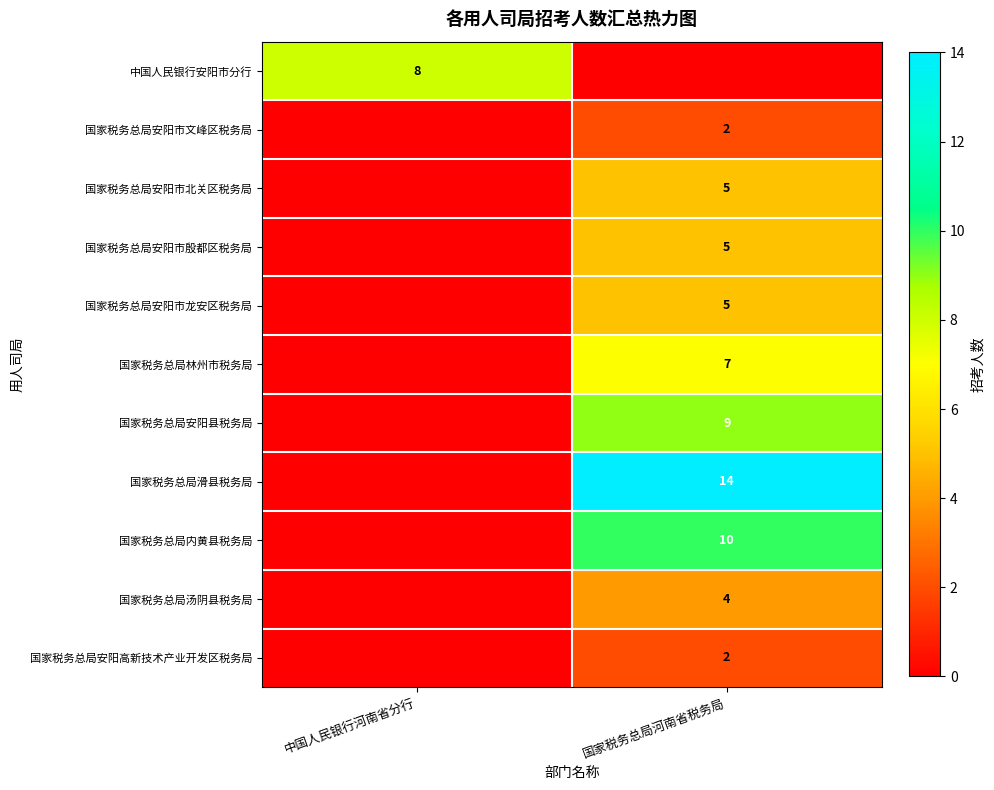

Is it true that 国家税务总局安阳市北关区税务局 equals 7 at 国家税务总局河南省税务局?

False